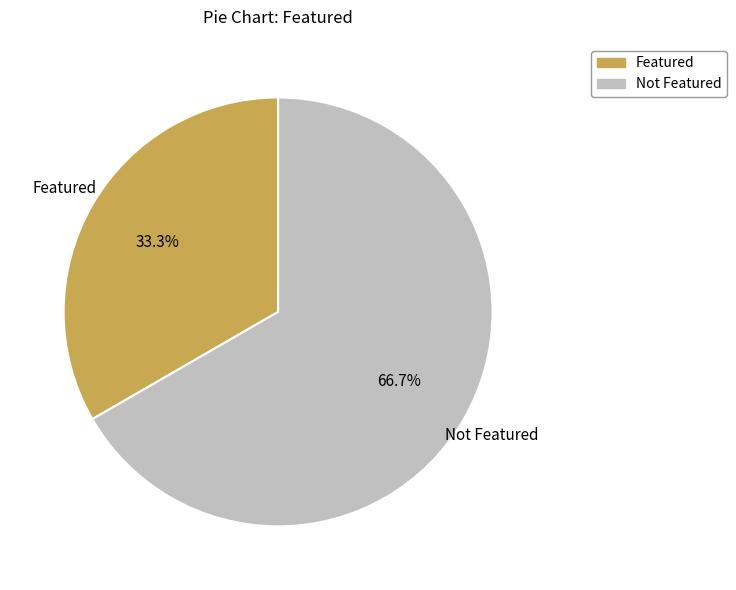

Is there a majority slice in this chart?

Yes